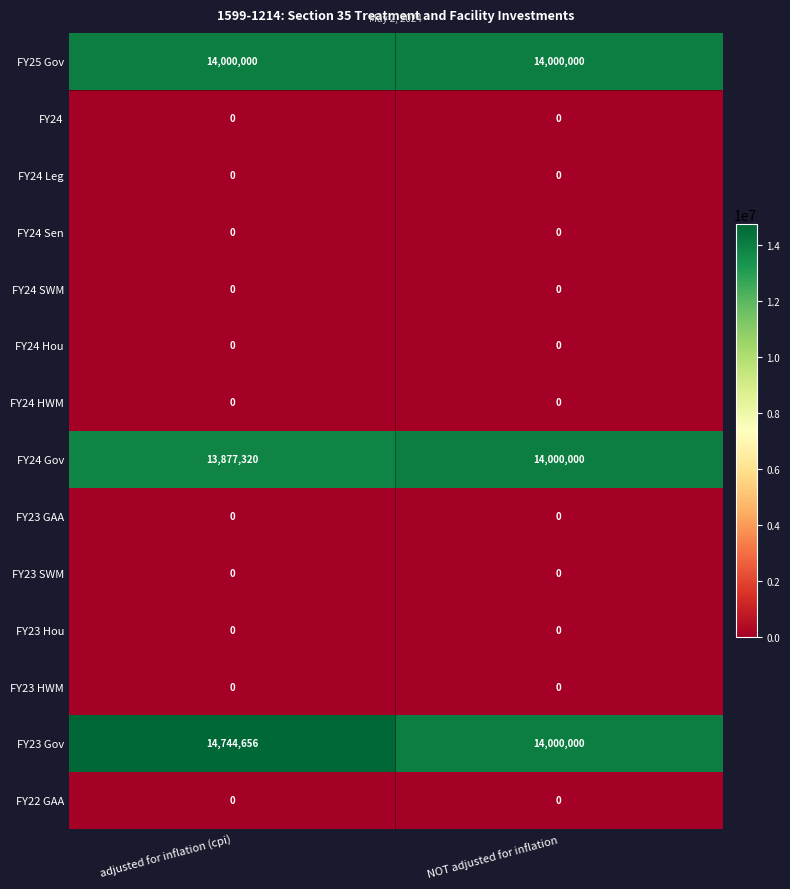

Is the value of FY24 Sen at adjusted for inflation (cpi) greater than the value of FY23 Gov at NOT adjusted for inflation?

No